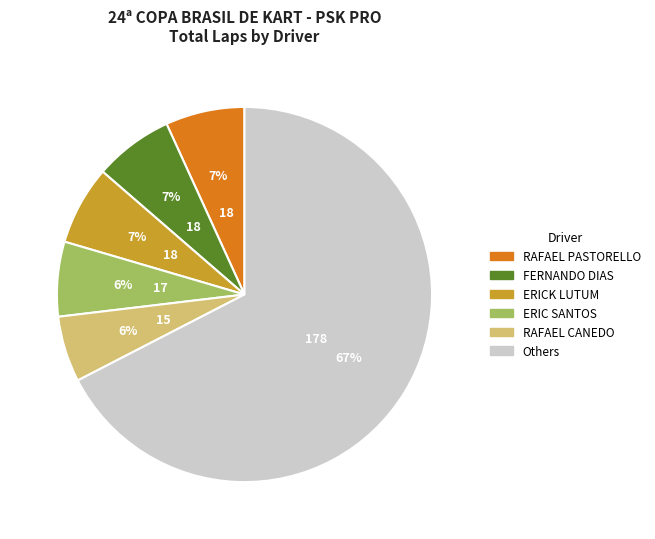

To the nearest percent, what is the average slice percentage?

17%